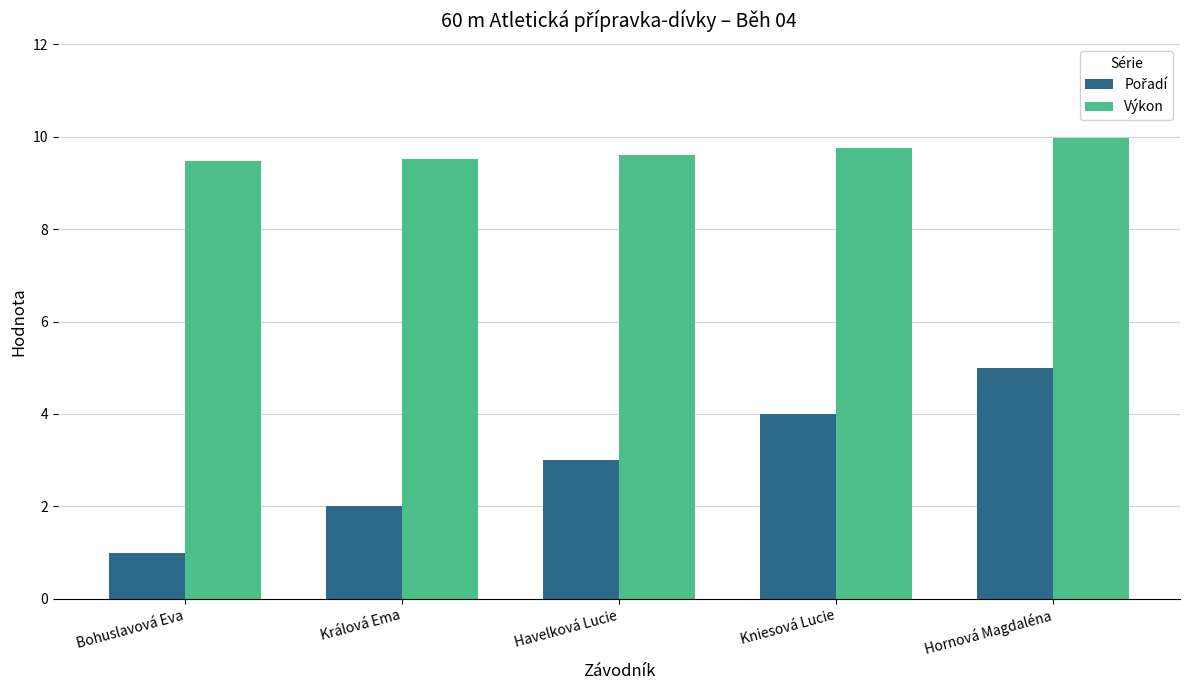

What is the label of the 1st bar from the right?

Hornová Magdaléna